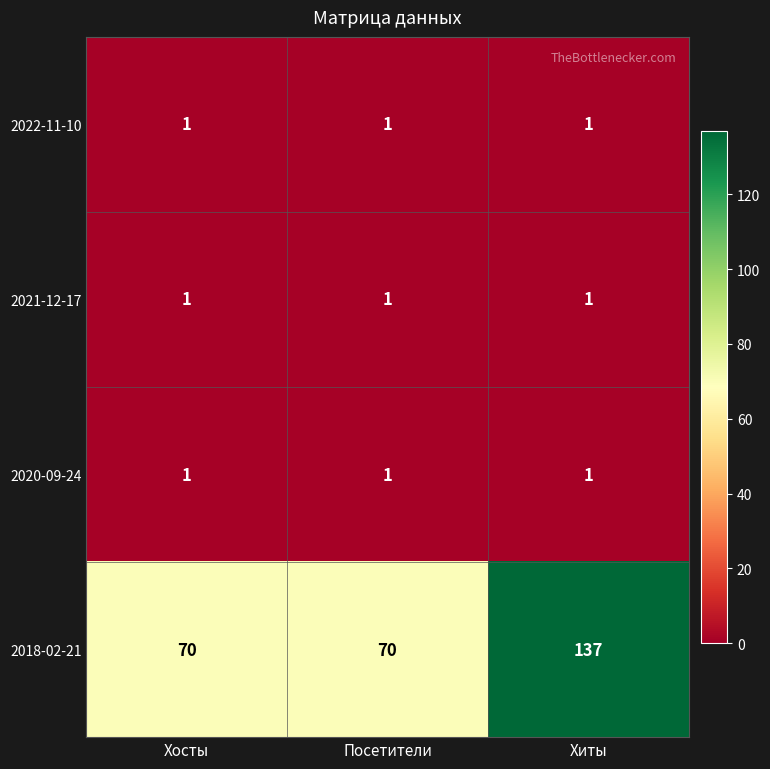

Reading left to right, extract all data points from this chart.

2022-11-10: Хосты=1	Посетители=1	Хиты=1
2021-12-17: Хосты=1	Посетители=1	Хиты=1
2020-09-24: Хосты=1	Посетители=1	Хиты=1
2018-02-21: Хосты=70	Посетители=70	Хиты=137